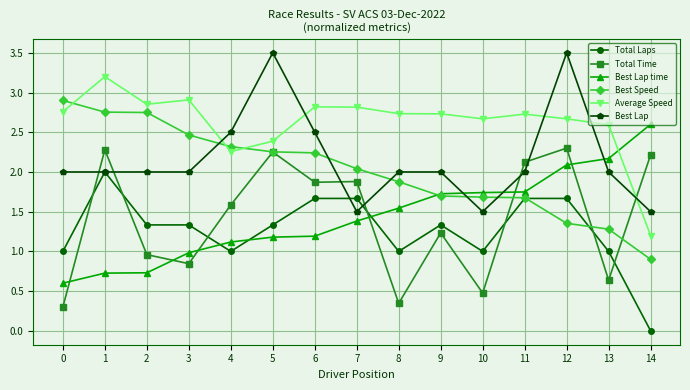

At 2, list the series in order from largest to smallest.

Average Speed, Best Speed, Best Lap, Total Laps, Total Time, Best Lap time